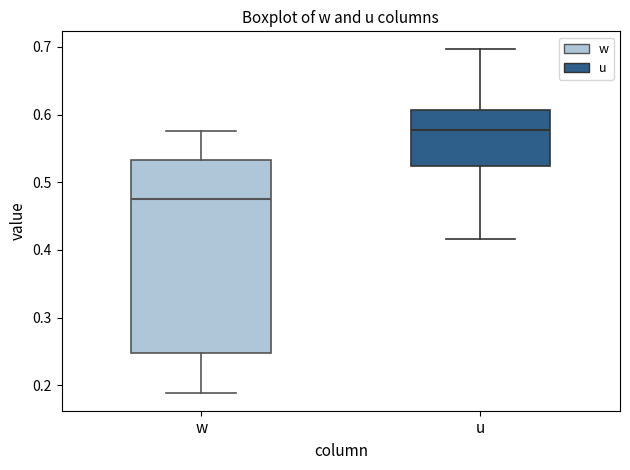

Which box's median line is the lowest?

w